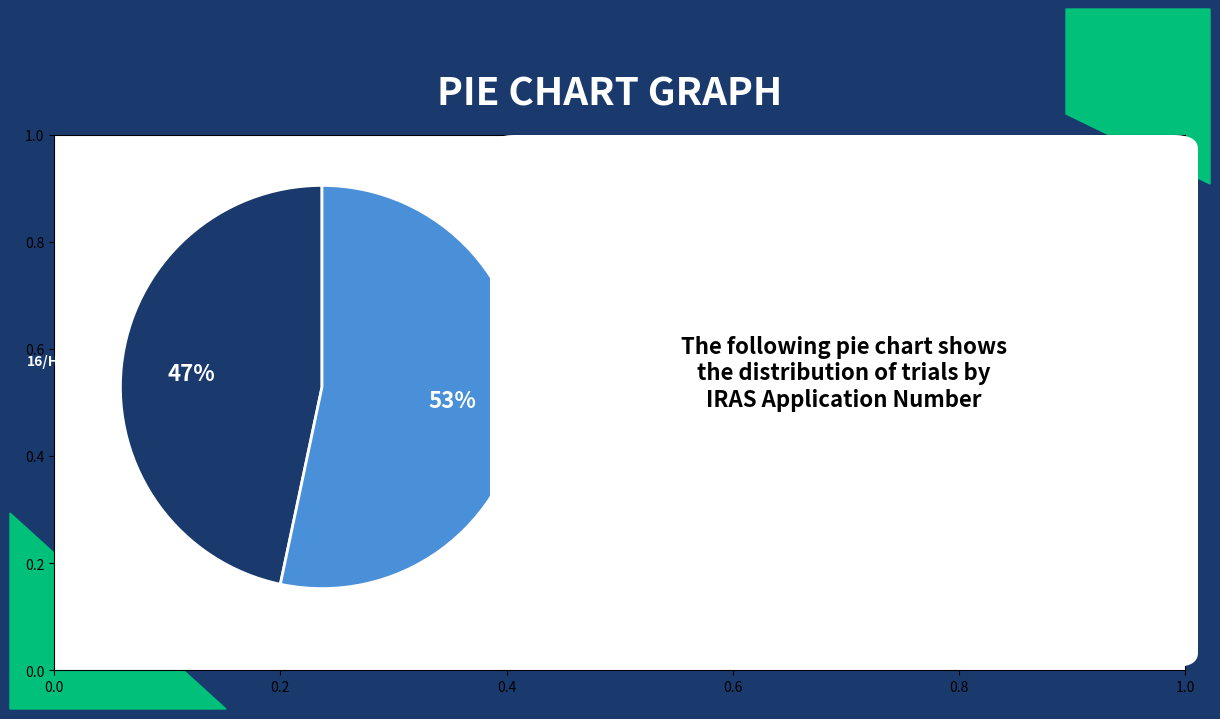

To the nearest percent, what is the average slice percentage?

50%